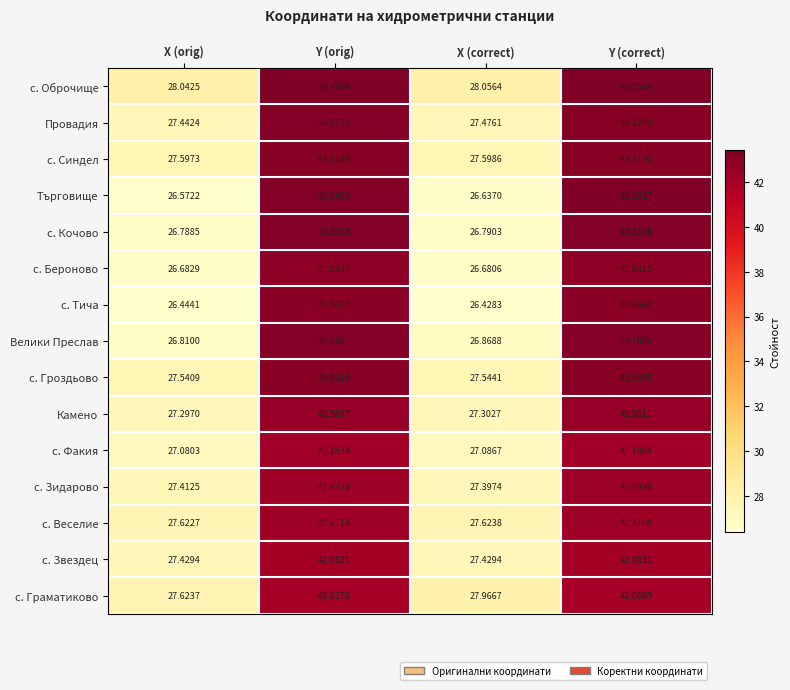

Rank the categories by с. Факия value from lowest to highest.

X (orig), X (correct), Y (orig), Y (correct)